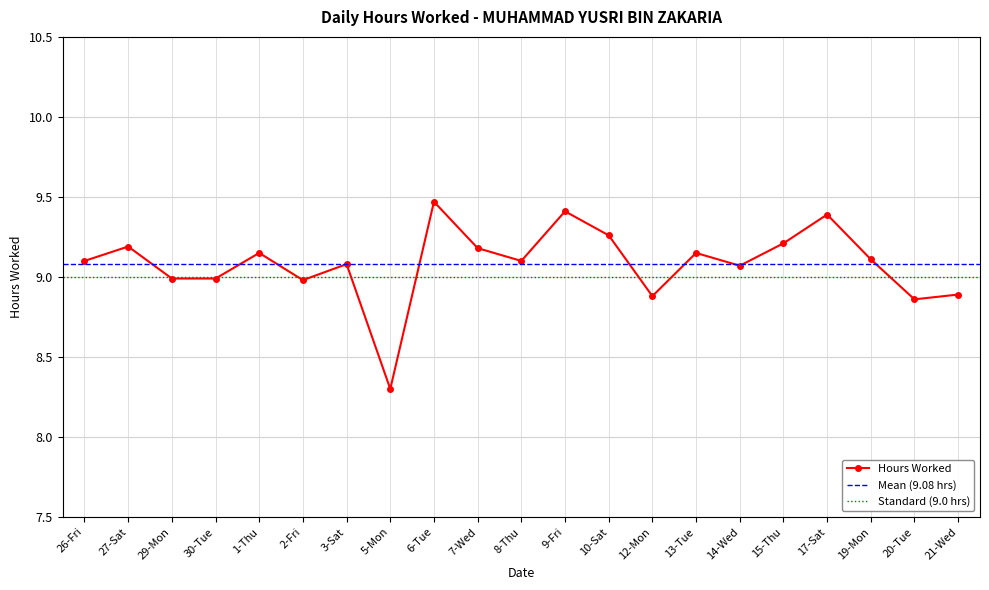

What is the change in value from 29-Mon to 5-Mon?

-0.7